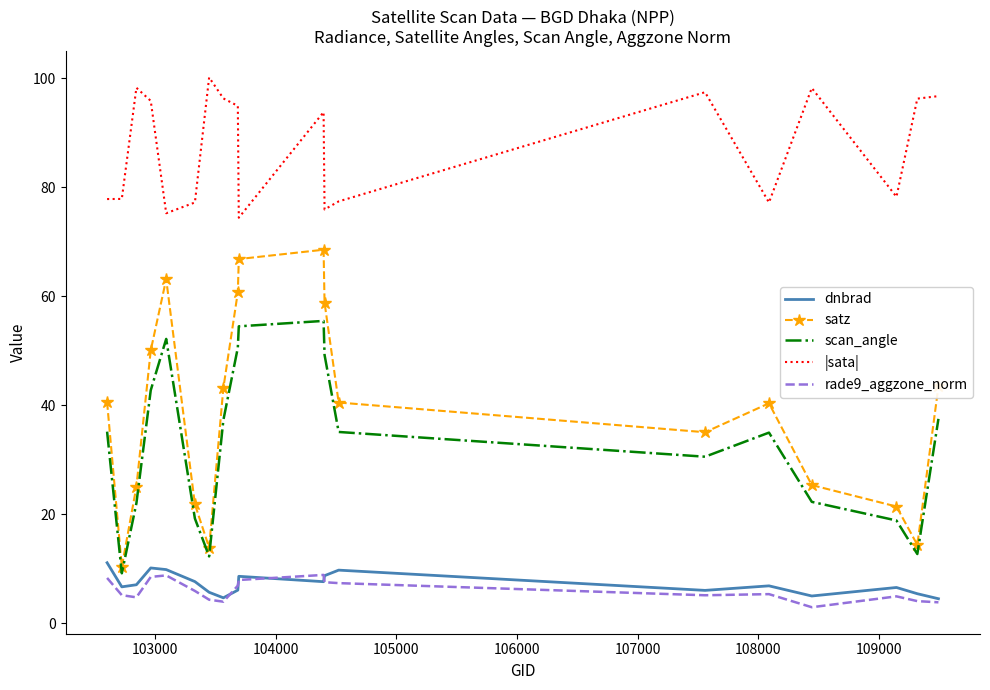

Count the number of categories in the chart.

19